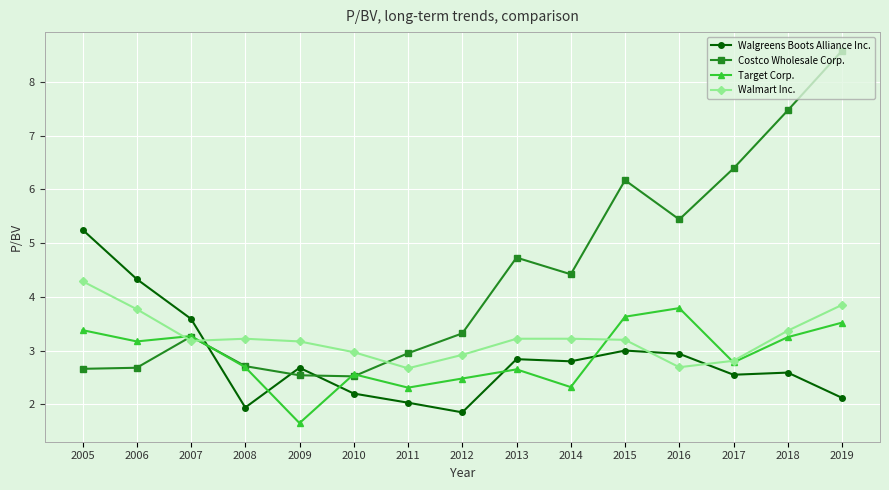

True or false: Costco Wholesale Corp. has a value of 8.6 at 2019.

True